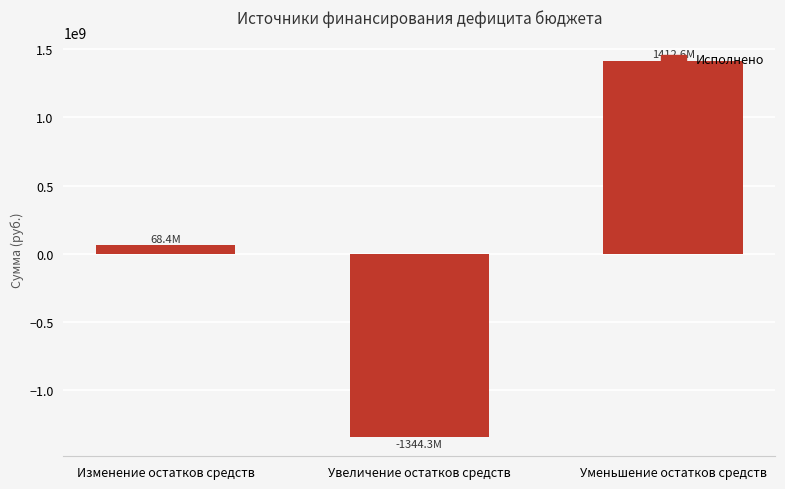

Which has a higher value, Изменение остатков средств or Уменьшение остатков средств?

Уменьшение остатков средств